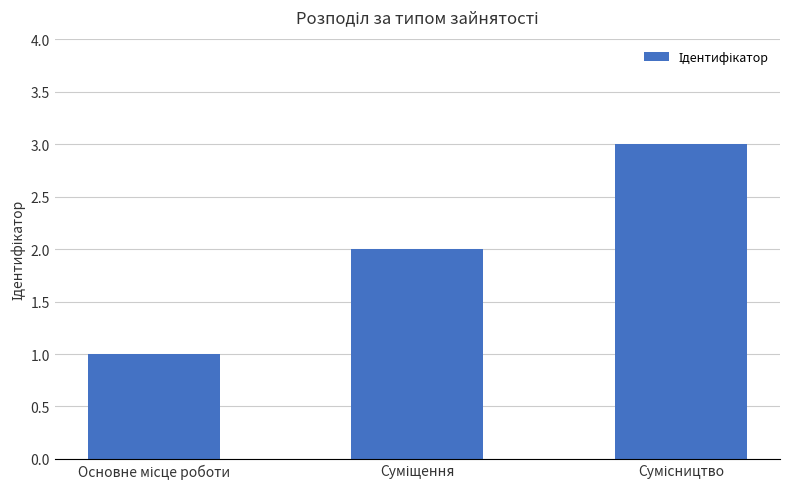

What is the minimum value shown in the chart?

1